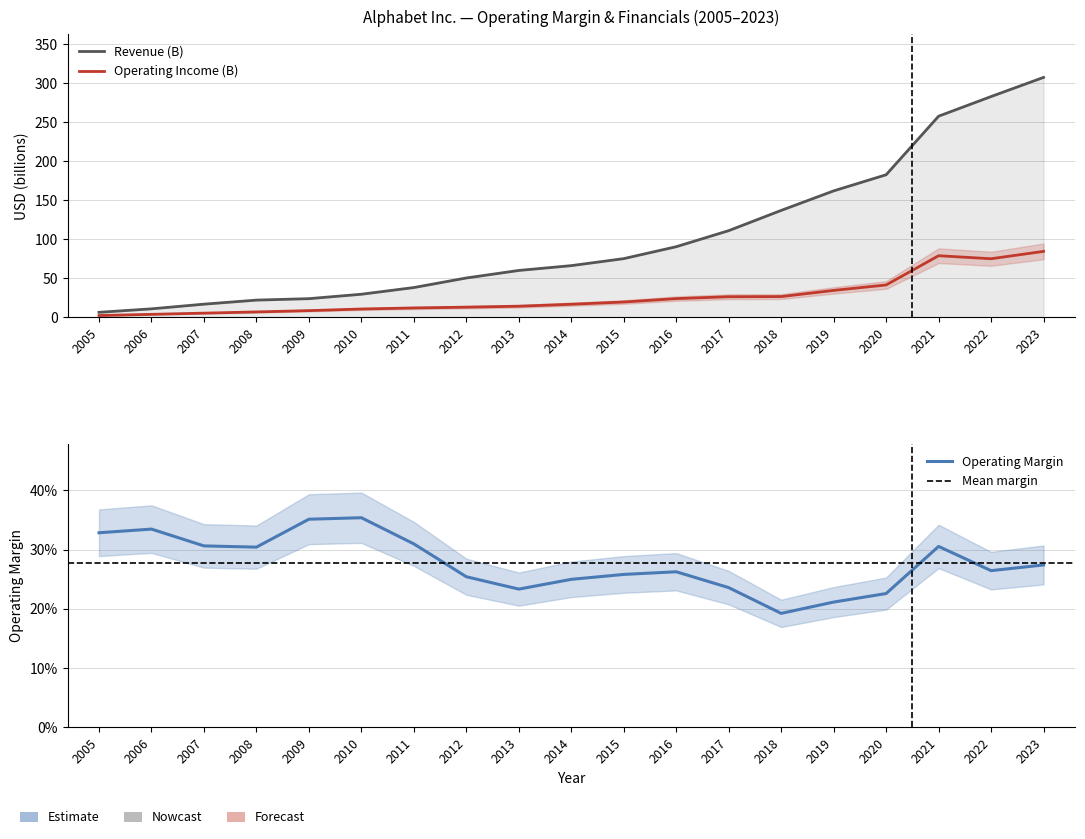

What is the value of the Operating Margin point at the 16th from the left?

0.2